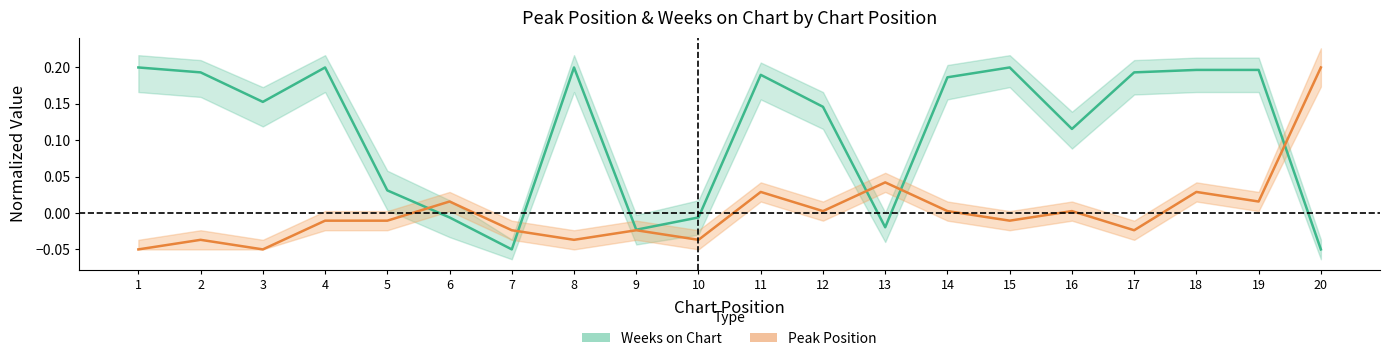

What is the value of the Weeks on Chart point at the 18th from the left?

0.2